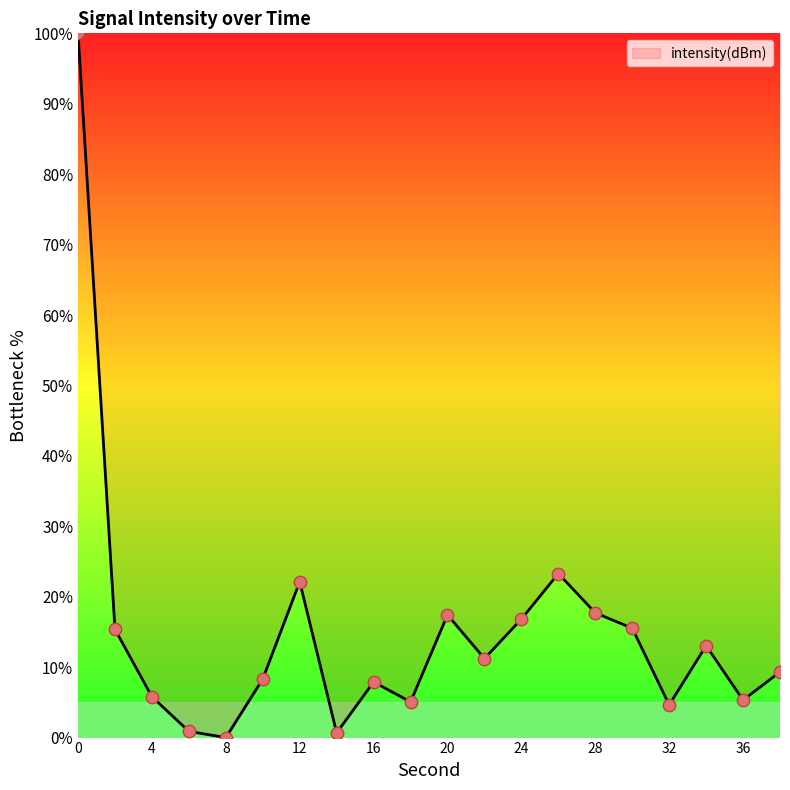

What is the difference between the maximum and minimum values?

100.0